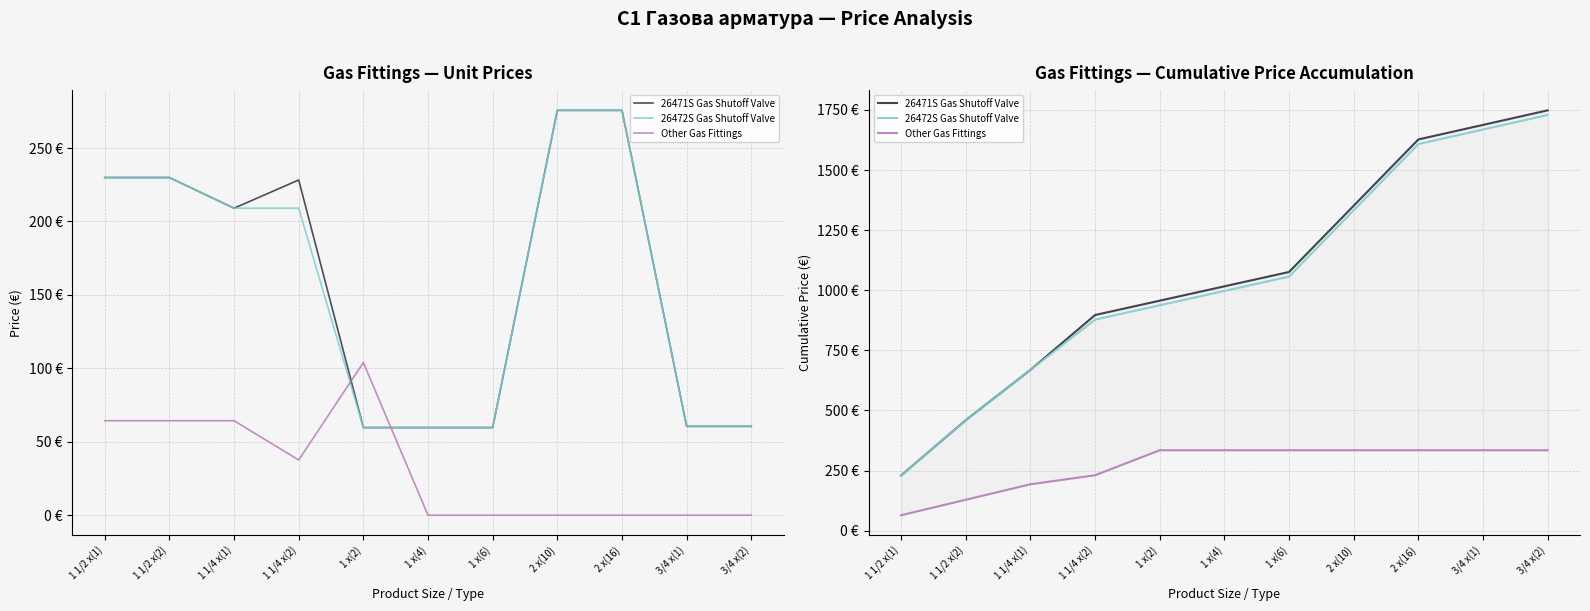

Where is 26472S Gas Shutoff Valve nearest to the value 979?

1 x(4)